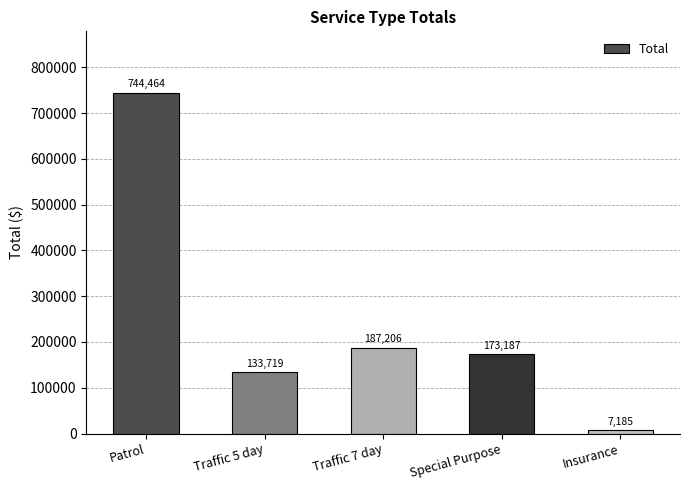

Rank the categories by value from lowest to highest.

Insurance, Traffic 5 day, Special Purpose, Traffic 7 day, Patrol